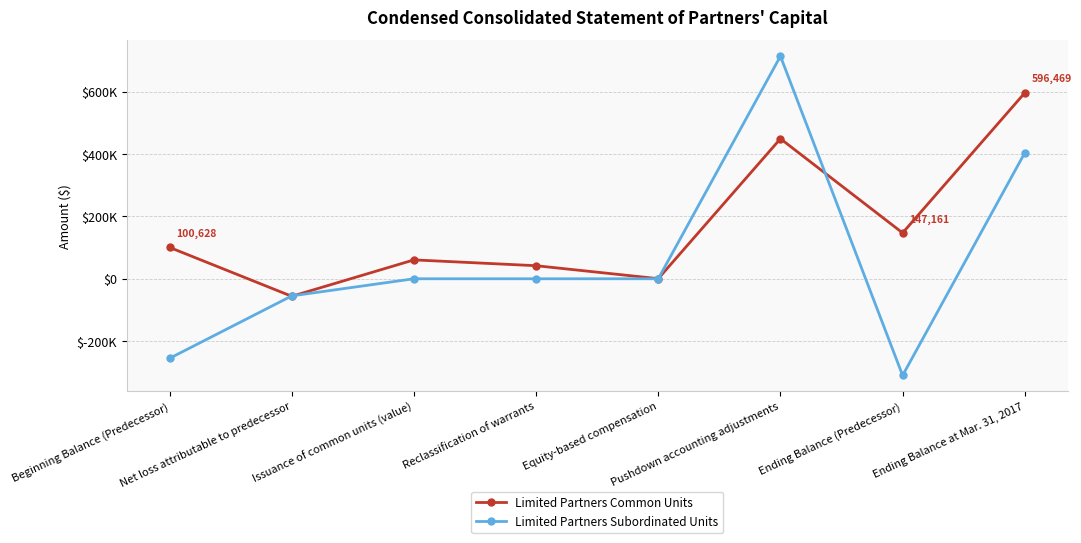

What is the label of the 7th point from the right?

Net loss attributable to predecessor